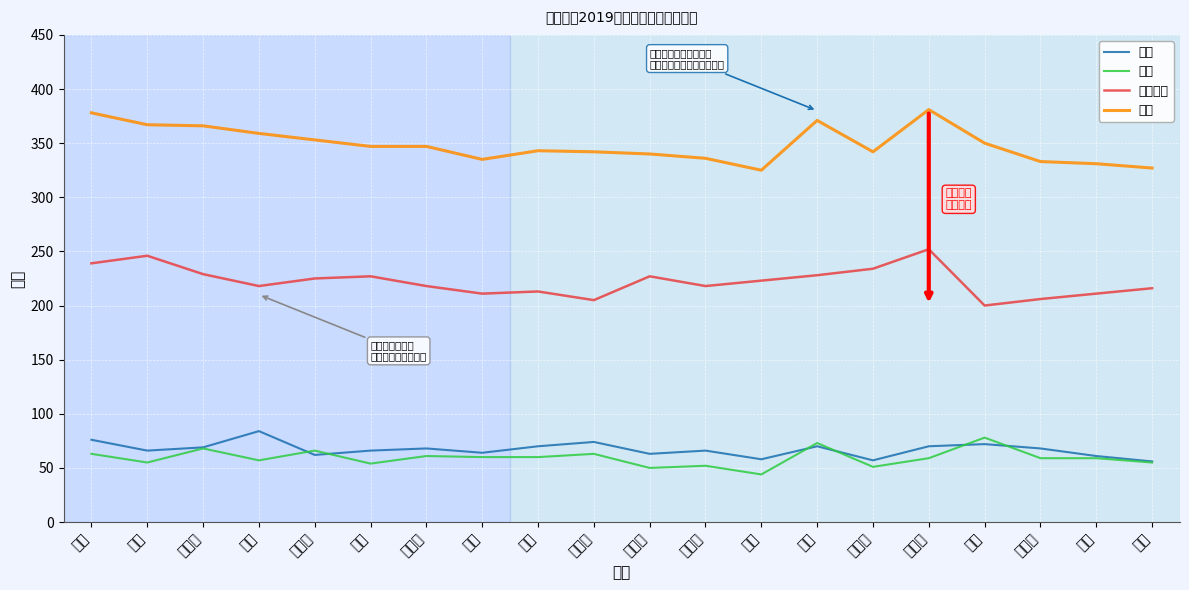

True or false: 英语 and 教育综合 intersect in this chart.

False